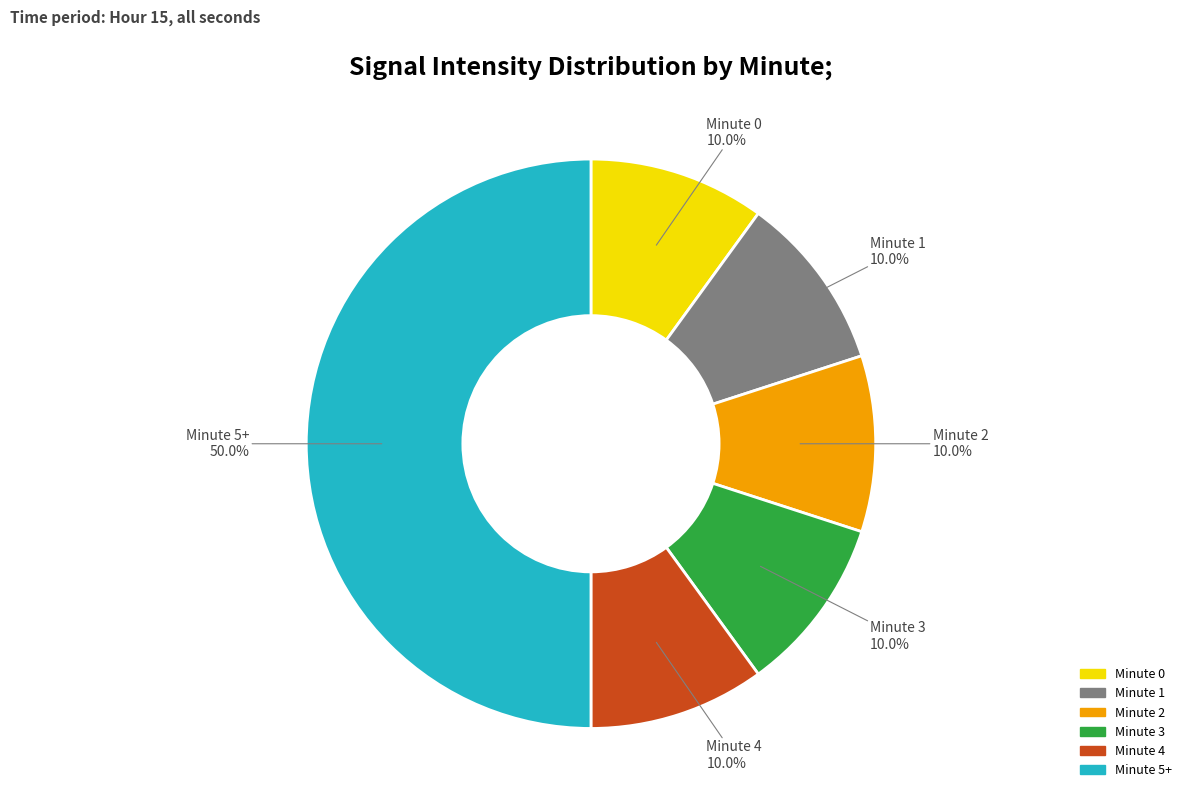

Combined, what portion of the pie is Minute 1 and Minute 0?

20.0%